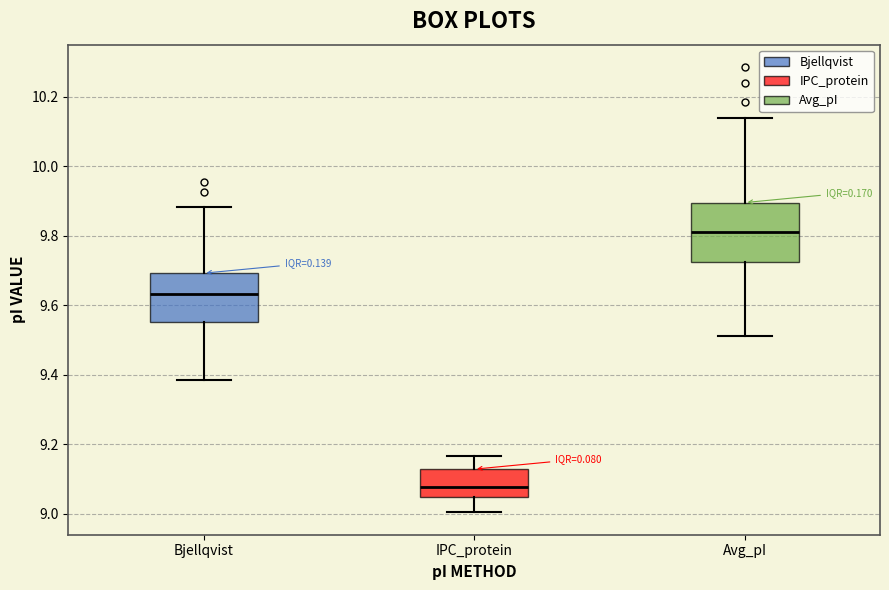

Reading left to right, transcribe this box plot: for each box, give where its median line is, the range the box spans, and where its two whiskers end, as read against the y-axis. The values are not printed on the chart, so give them approximately, as read against the axis.

Bjellqvist: median 9.64, box 9.56 to 9.70, whiskers 9.38 to 9.88
IPC_protein: median 9.08, box 9.04 to 9.12, whiskers 9.00 to 9.16
Avg_pI: median 9.82, box 9.72 to 9.90, whiskers 9.52 to 10.14